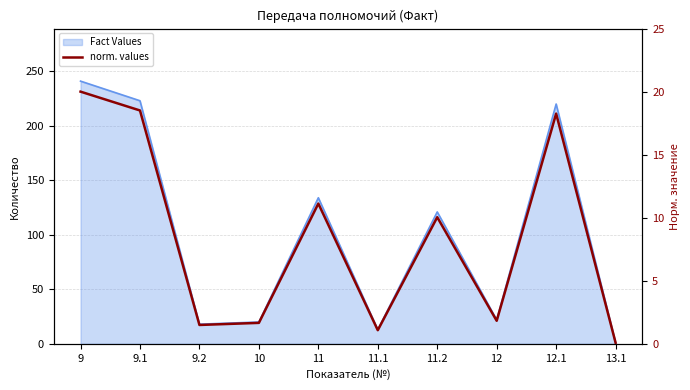

Reading right to left, list all the values displayed in this chart.

13.1=0.1	12.1=18.3	12=1.8	11.2=10.0	11.1=1.1	11=11.1	10=1.7	9.2=1.5	9.1=18.5	9=20.0